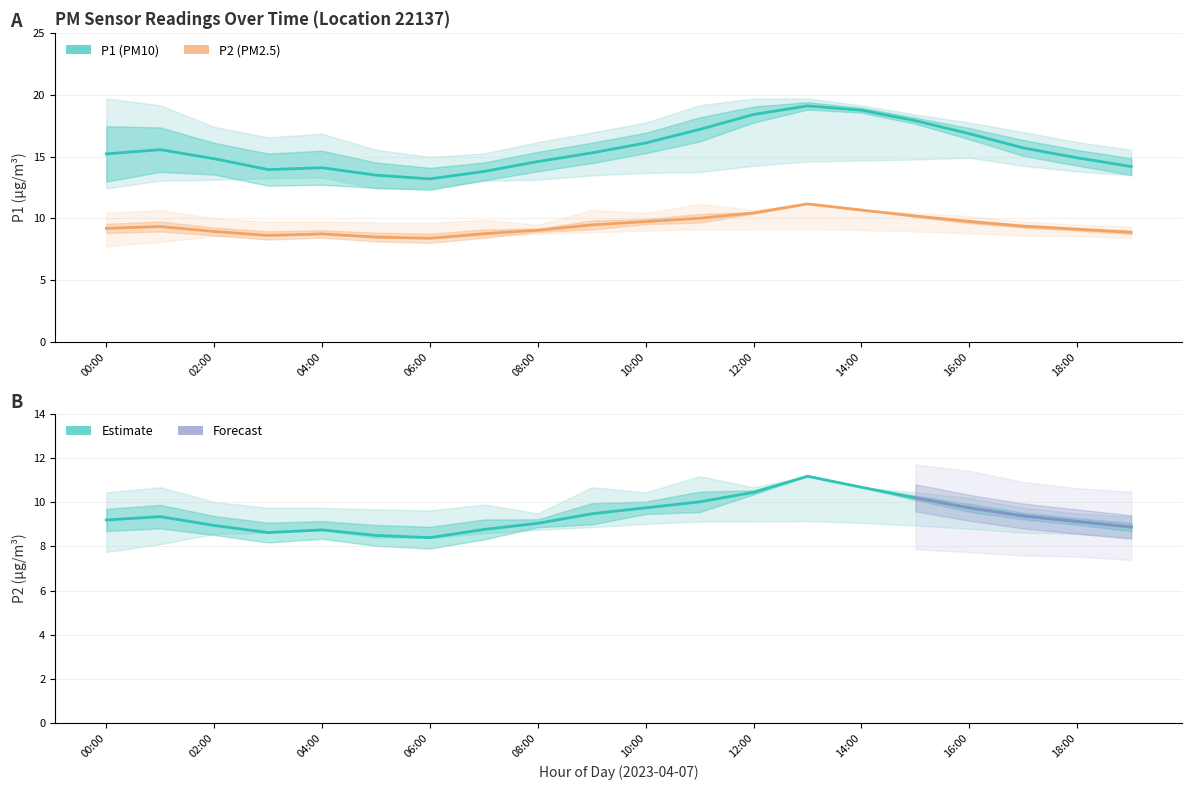

Reading left to right, transcribe all the data shown in this chart.

P1: 00:00=15.2	01:00=15.6	02:00=14.8	03:00=13.9	04:00=14.1	05:00=13.5	06:00=13.2	07:00=13.8	08:00=14.6	09:00=15.3	10:00=16.1	11:00=17.2	12:00=18.4	13:00=19.1	14:00=18.8	15:00=17.9	16:00=16.9	17:00=15.7	18:00=14.9	19:00=14.2
P2: 00:00=9.2	01:00=9.3	02:00=8.9	03:00=8.6	04:00=8.8	05:00=8.5	06:00=8.4	07:00=8.8	08:00=9.1	09:00=9.5	10:00=9.8	11:00=10.0	12:00=10.4	13:00=11.2	14:00=10.7	15:00=10.2	16:00=9.8	17:00=9.4	18:00=9.1	19:00=8.9
P1_upper: 00:00=19.7	01:00=19.1	02:00=17.4	03:00=16.6	04:00=16.9	05:00=15.6	06:00=15.0	07:00=15.2	08:00=16.2	09:00=16.9	10:00=17.8	11:00=19.1	12:00=19.7	13:00=19.7	14:00=19.1	15:00=18.4	16:00=17.8	17:00=17.0	18:00=16.2	19:00=15.6
P1_lower: 00:00=12.4	01:00=13.1	02:00=13.1	03:00=13.2	04:00=13.3	05:00=12.4	06:00=12.4	07:00=13.1	08:00=13.1	09:00=13.5	10:00=13.7	11:00=13.8	12:00=14.2	13:00=14.6	14:00=14.7	15:00=14.8	16:00=14.9	17:00=14.2	18:00=13.8	19:00=13.5
P2_upper: 00:00=10.4	01:00=10.7	02:00=10.0	03:00=9.8	04:00=9.8	05:00=9.7	06:00=9.6	07:00=9.9	08:00=9.5	09:00=10.7	10:00=10.4	11:00=11.2	12:00=10.7	13:00=11.2	14:00=10.7	15:00=10.4	16:00=10.2	17:00=9.8	18:00=9.5	19:00=9.3
P2_lower: 00:00=7.8	01:00=8.1	02:00=8.6	03:00=8.6	04:00=8.8	05:00=8.4	06:00=8.4	07:00=8.6	08:00=8.8	09:00=8.9	10:00=9.0	11:00=9.1	12:00=9.1	13:00=9.2	14:00=9.1	15:00=8.9	16:00=8.8	17:00=8.6	18:00=8.6	19:00=8.4